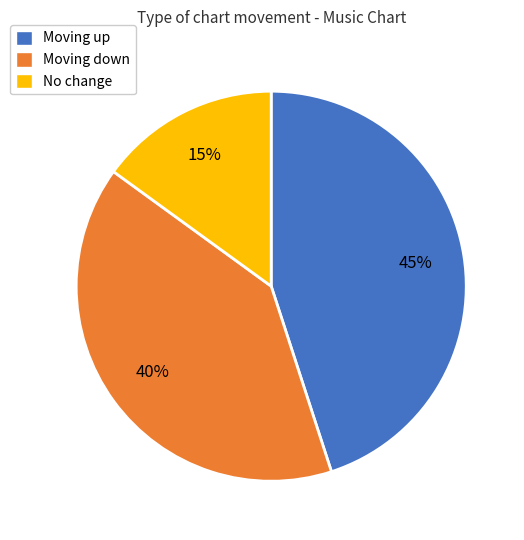

What is the largest slice in the pie chart?

Moving up